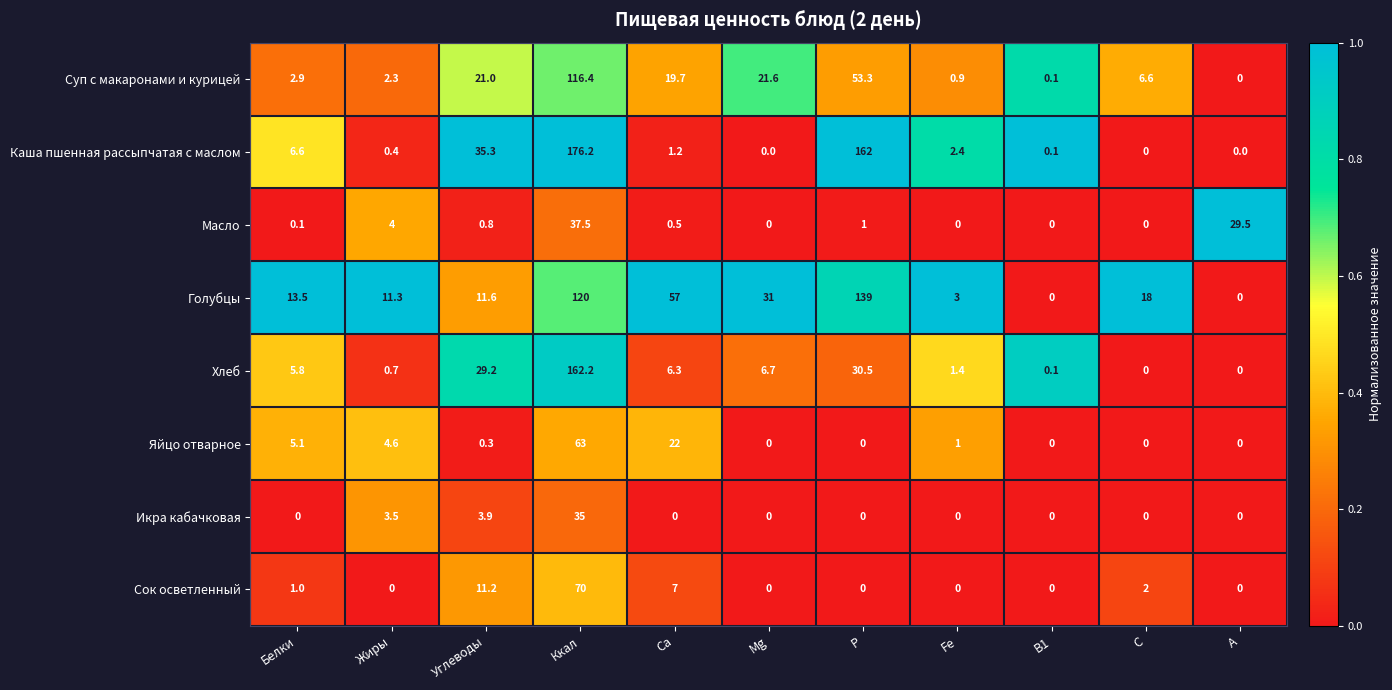

Is it true that Голубцы equals 11.6 at Углеводы?

True